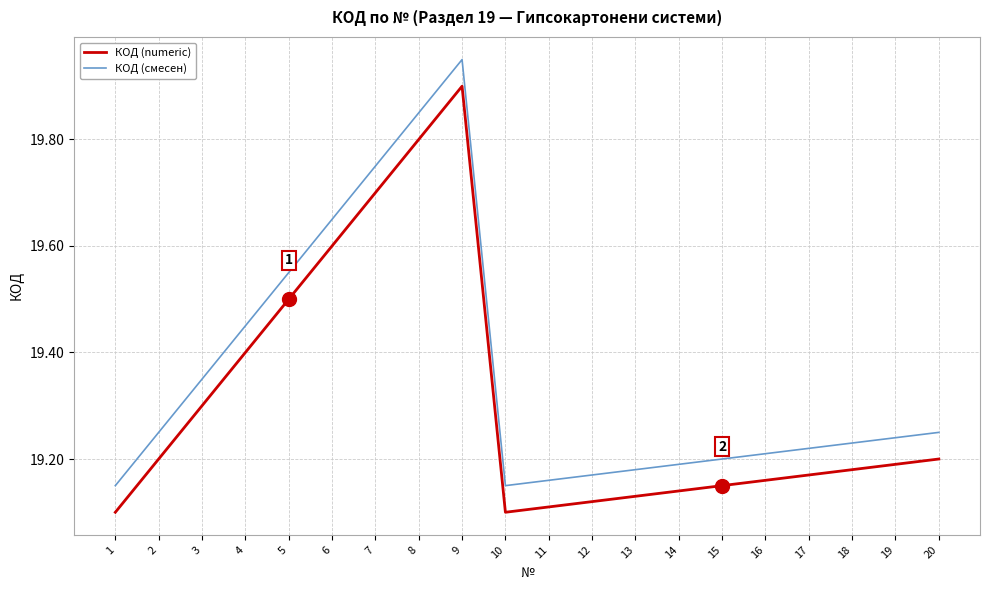

At which category does КОД (numeric) reach its first local peak?

9